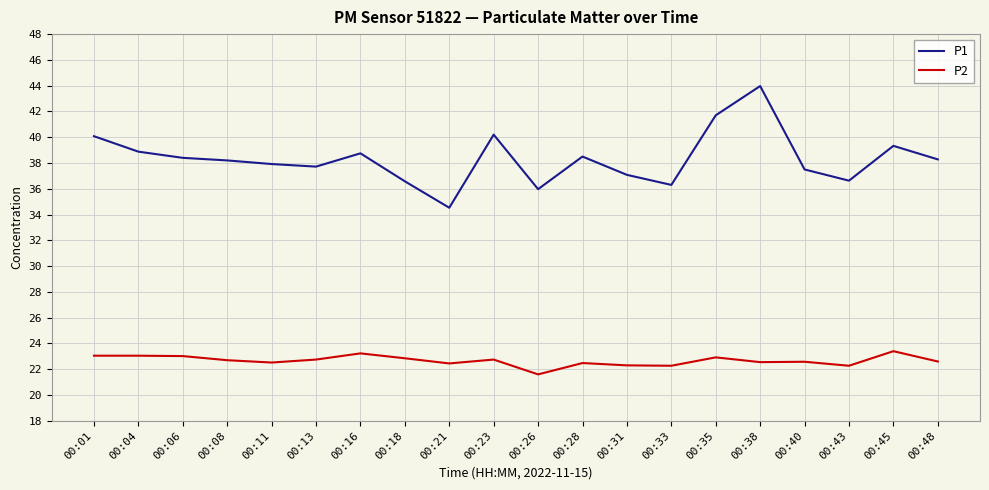

What is the difference between the highest and lowest values at 00:04?

15.8